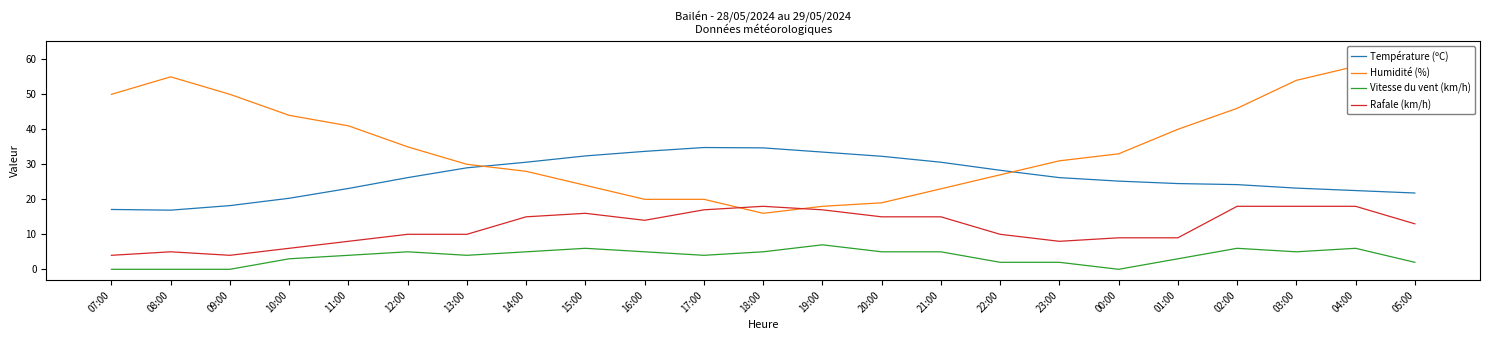

Is this an area chart (filled region under the line)?

No